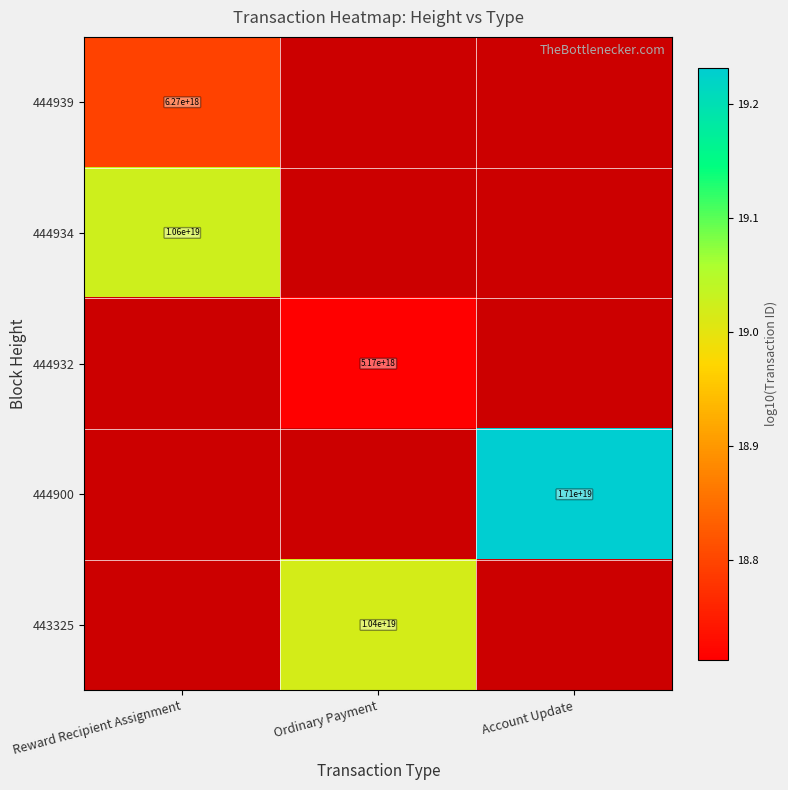

Is the value of 444934 at Ordinary Payment greater than the value of 444932 at Account Update?

No